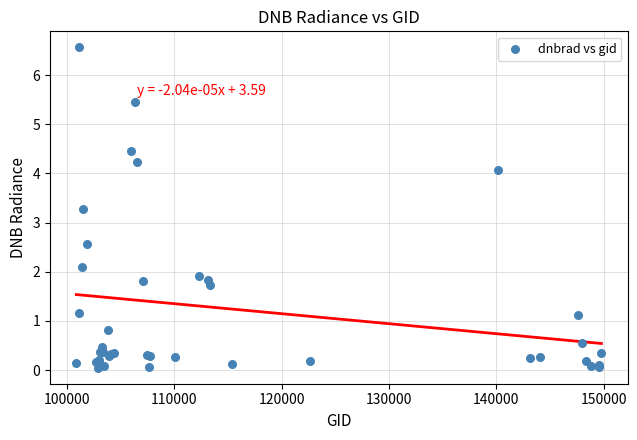

What Y value in the scatter plot is closest to 3?

3.3